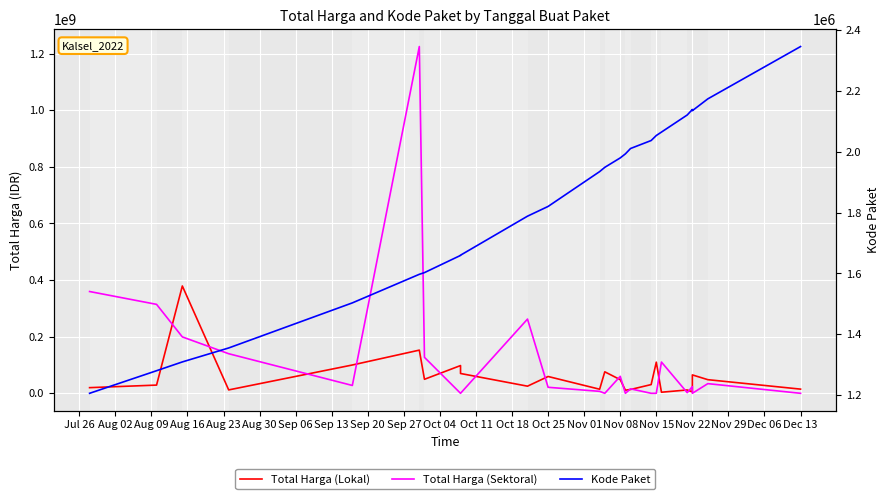

Rank the series by their maximum value, from highest to lowest.

Total Harga (Sektoral), Total Harga (Lokal), Kode Paket